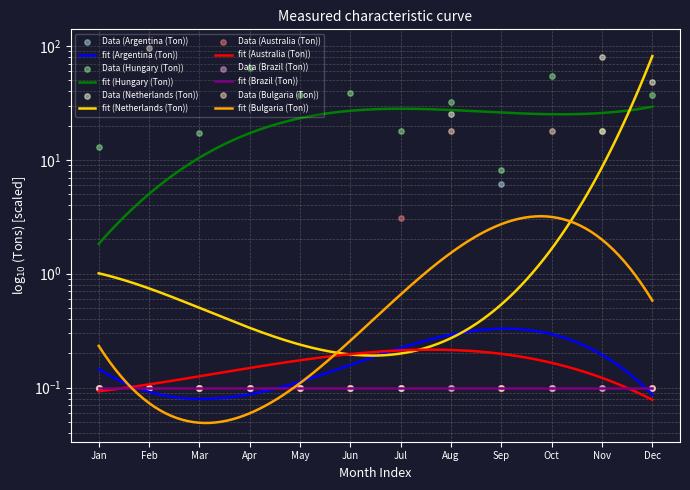

Which series reaches the maximum Y coordinate?

Netherlands (Ton)